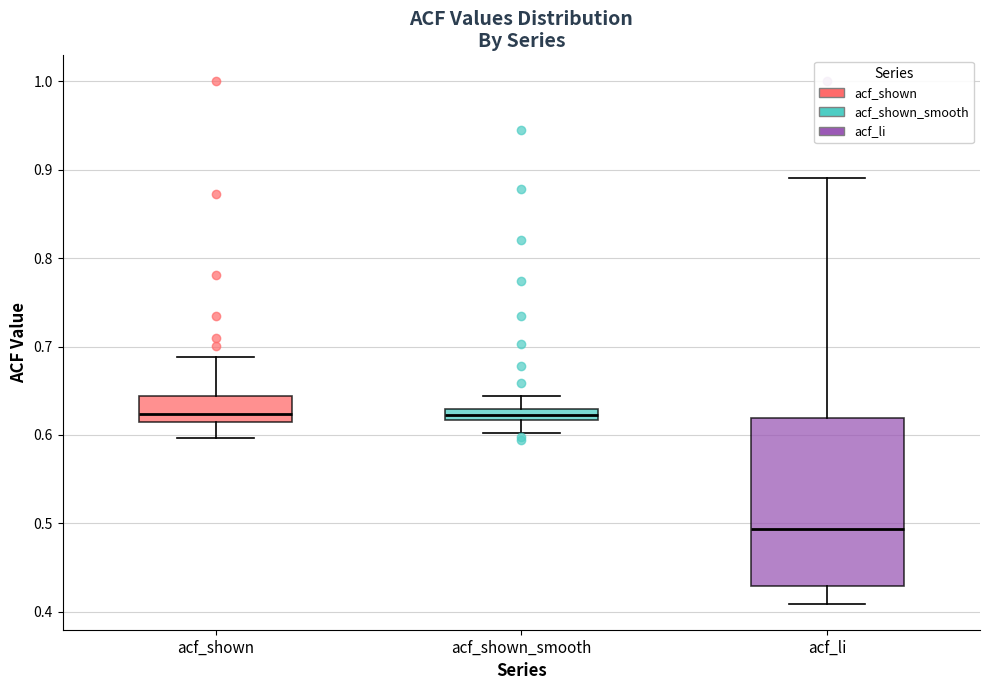

Where does the upper whisker of the box for acf_shown_smooth end on the y-axis? The values are not printed on the chart, so give them approximately, as read against the axis.

0.64